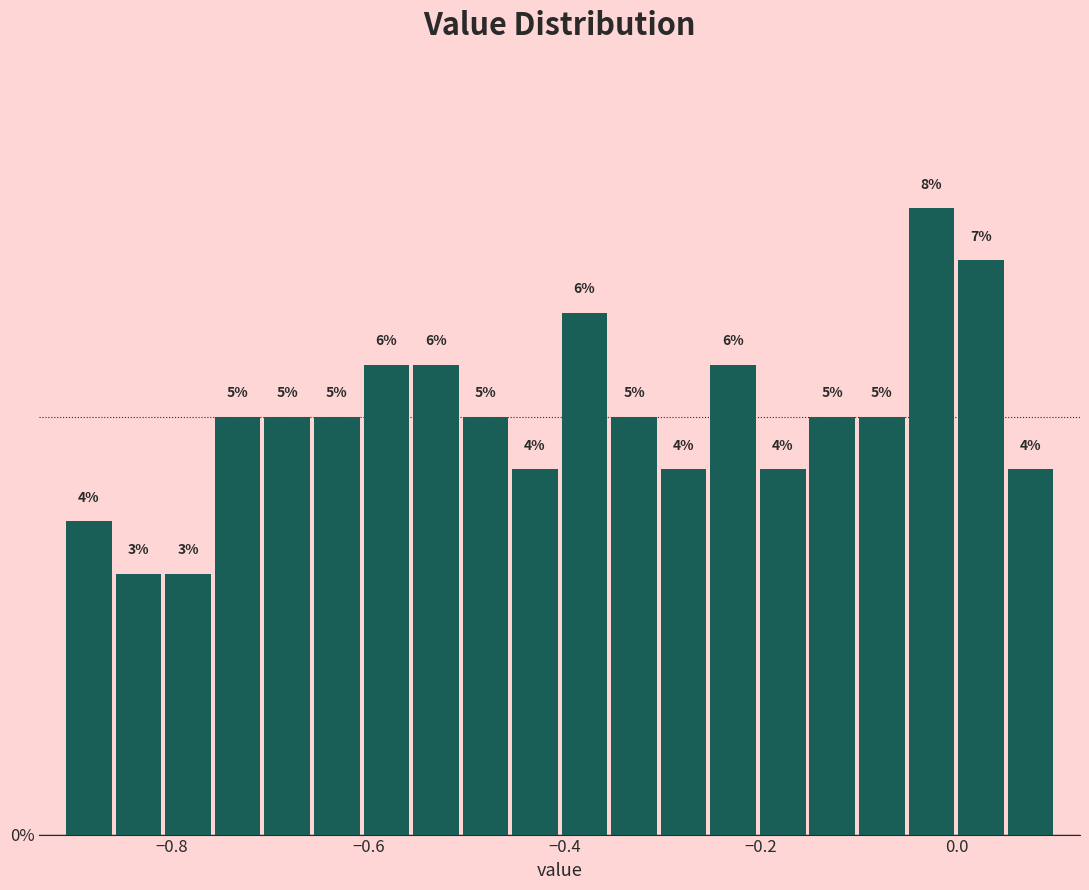

Around what value on the x-axis is the tallest bar? Give the approximate position of its centre, as read against the axis.

-0.02